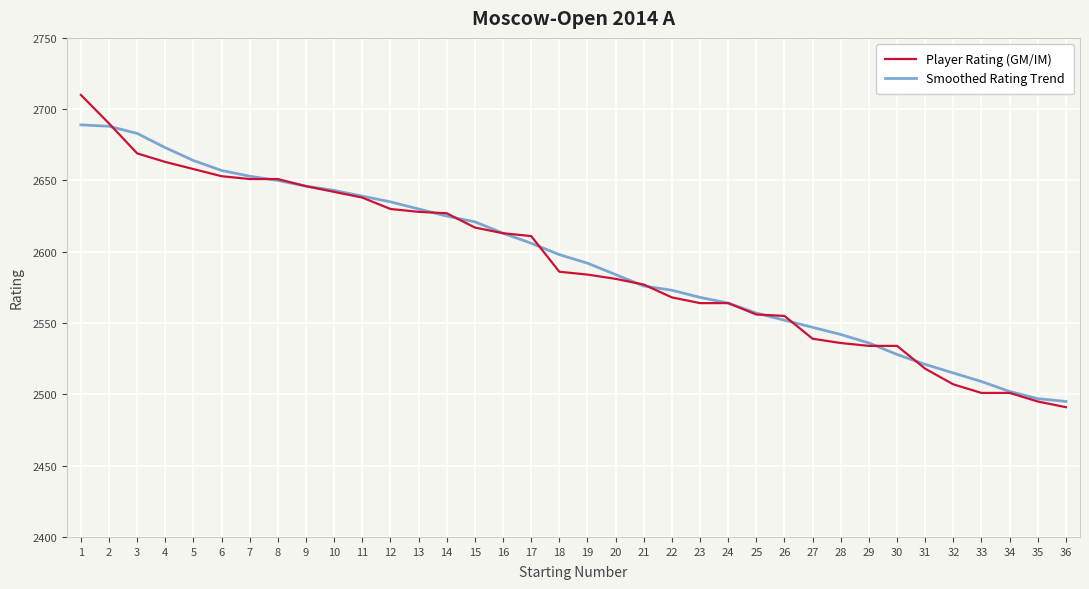

What is the average value of the Smoothed Rating Trend series?

2594